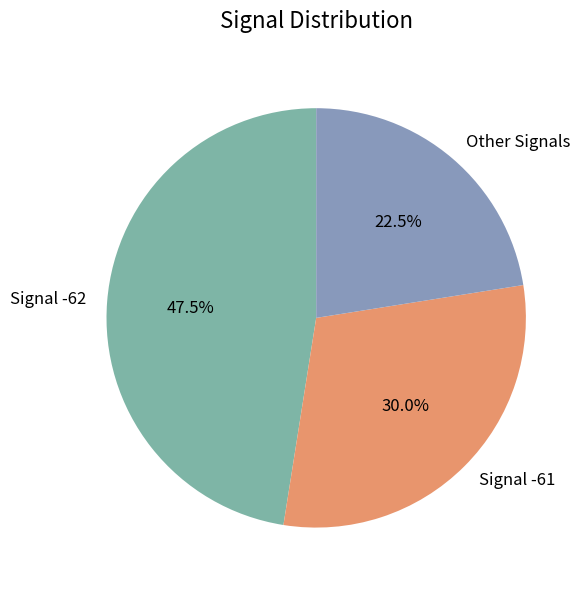

Which slice is the smallest?

Other Signals